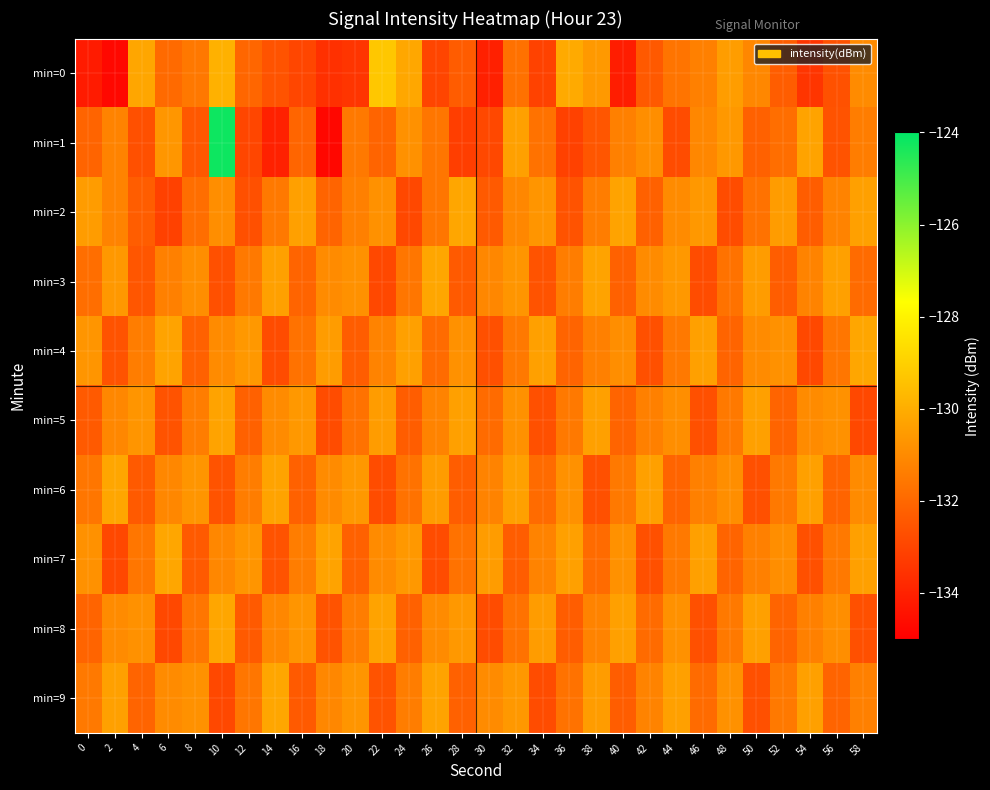

Which label corresponds to the smallest value in the chart?

18